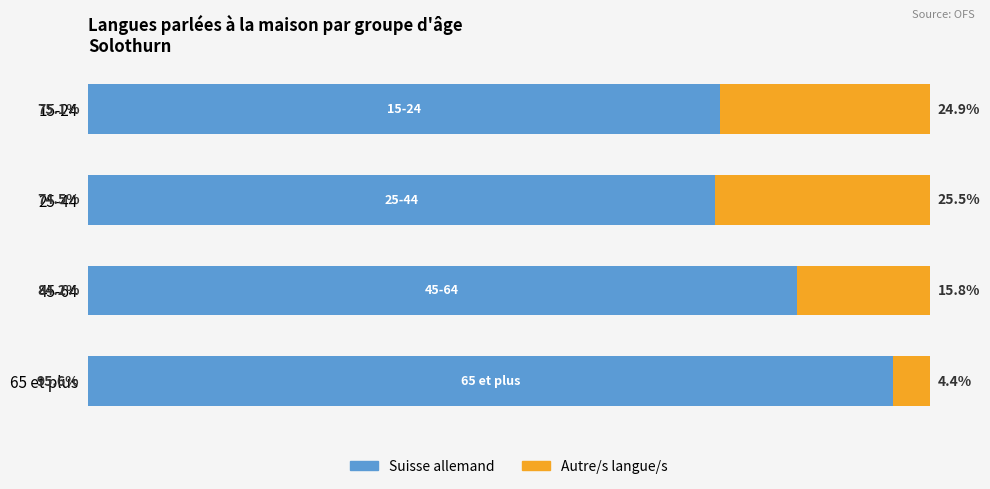

At which label is Suisse allemand closest to 85?

45-64